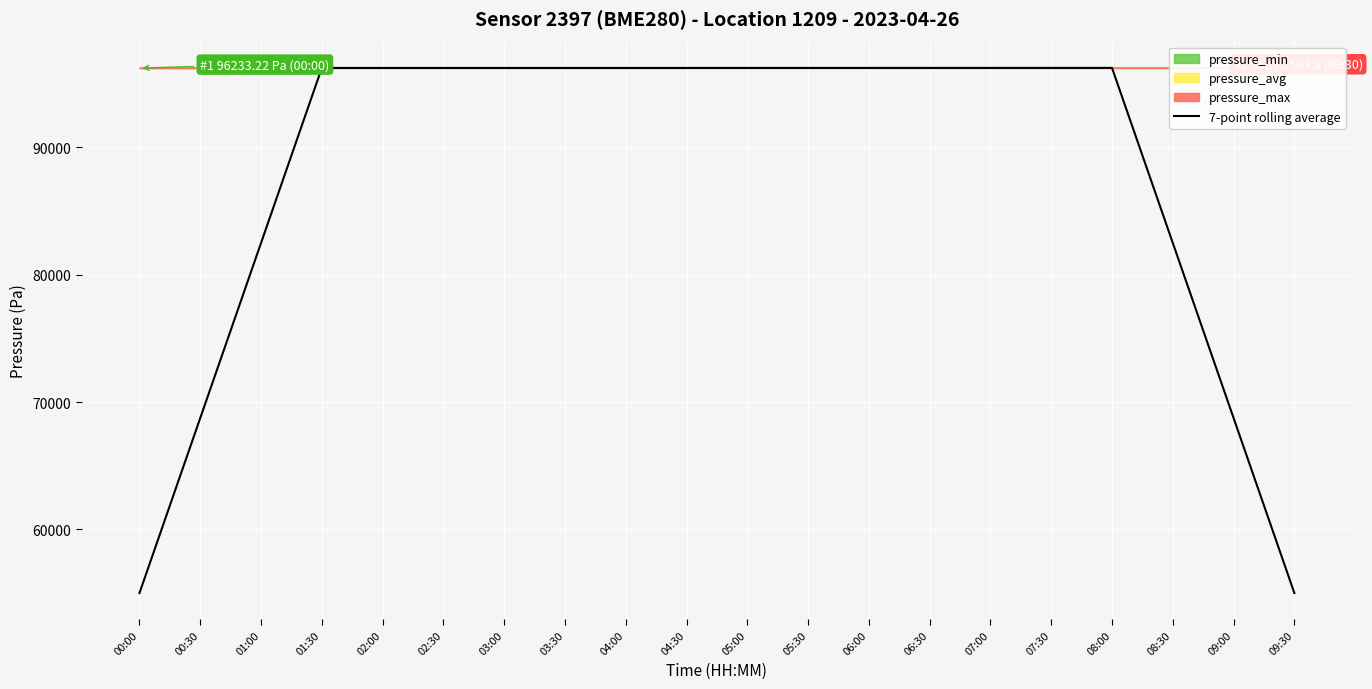

True or false: 7-point rolling average has a value of 82493.9 at 01:00.

True